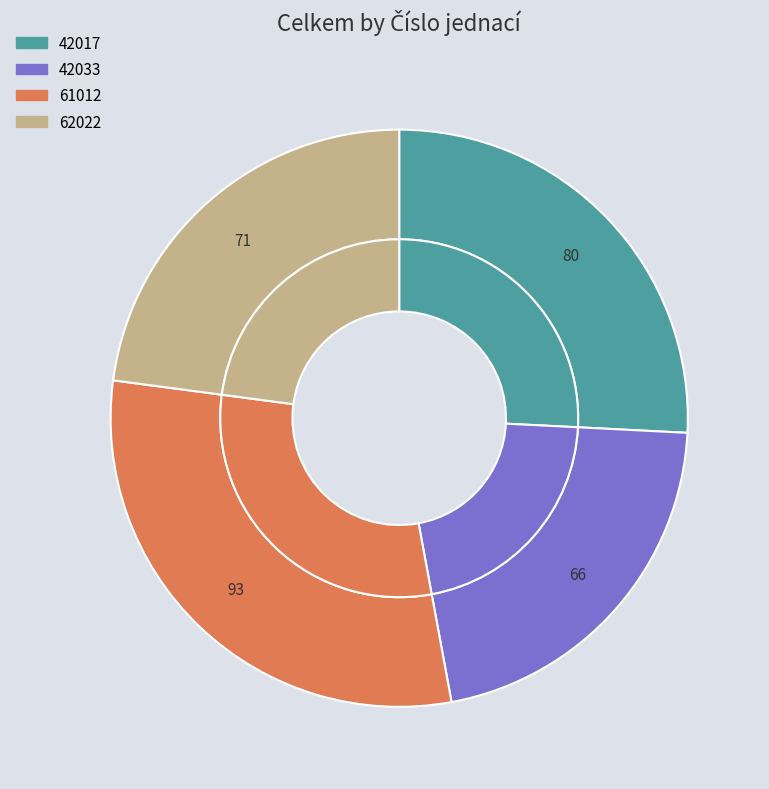

How many segments does this pie chart have?

4